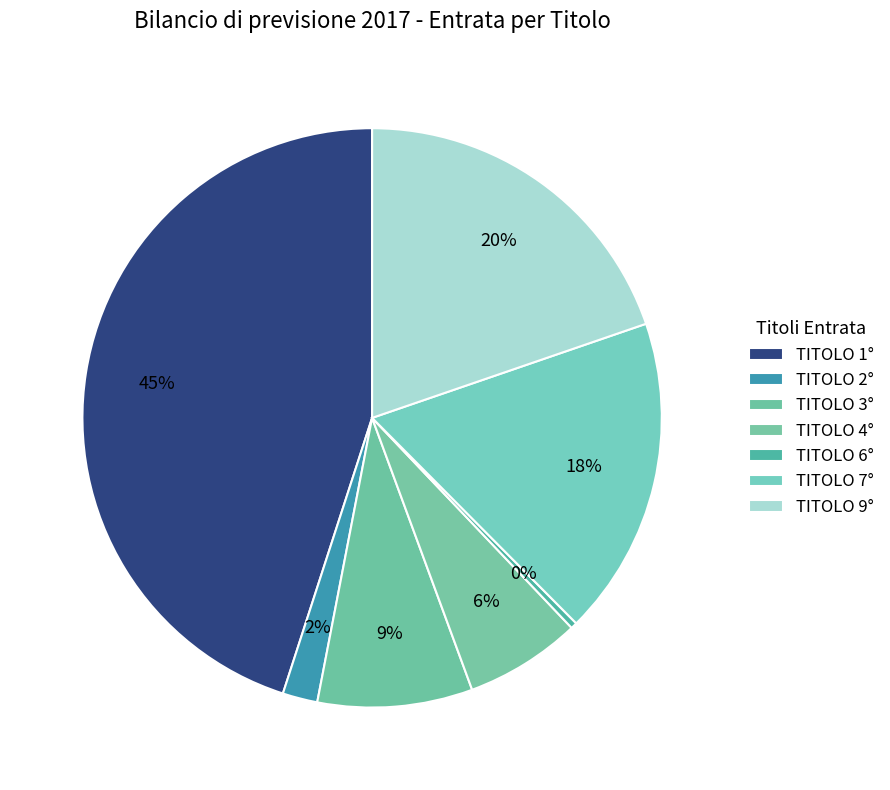

What is the largest slice in the pie chart?

TITOLO 1°